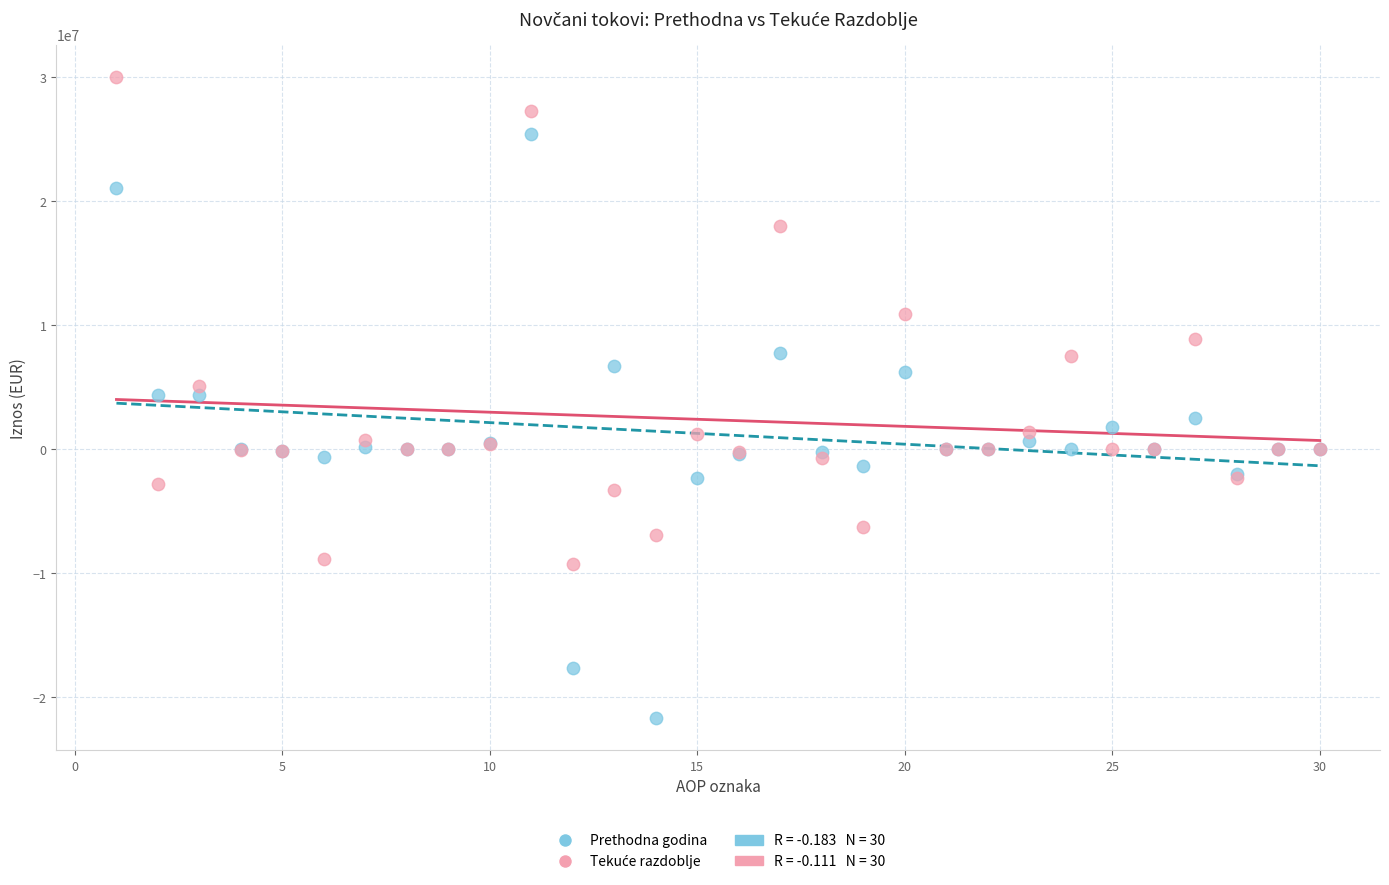

Which series contains the lowest Y value?

Prethodna godina